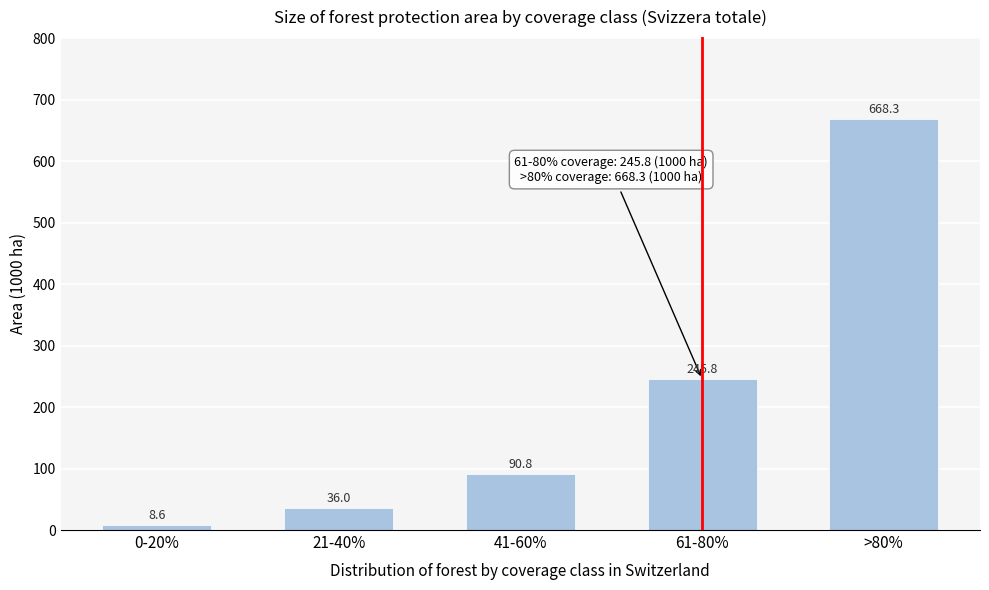

Reading left to right, extract all data points from this chart.

0-20%=8.6	21-40%=36.0	41-60%=90.8	61-80%=245.8	>80%=668.3